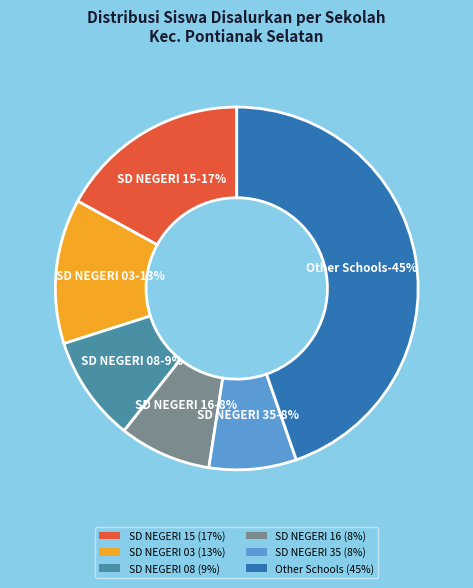

True or false: SDS BRUDER NUSA INDAH accounts for 1% of the total.

True